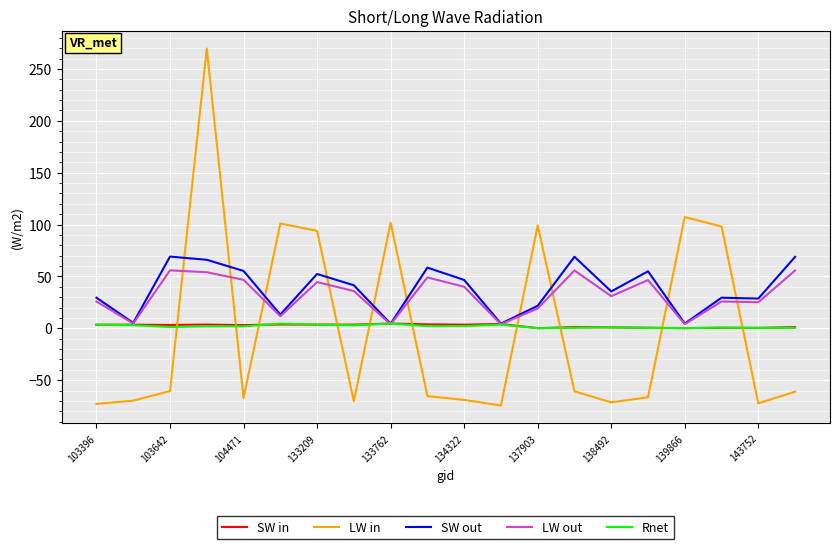

True or false: LW in and LW out intersect in this chart.

True